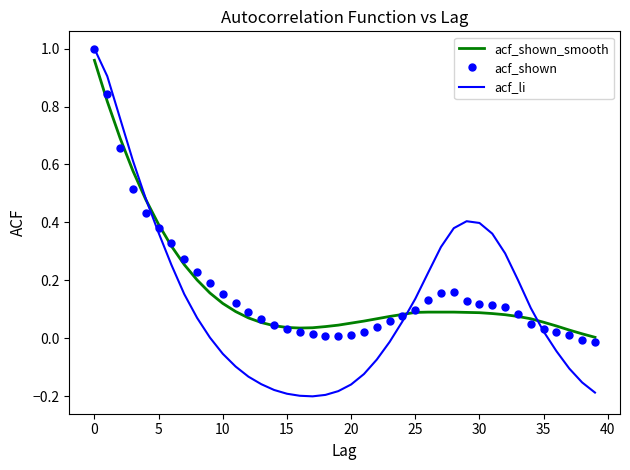

Which series has the largest range (max minus min)?

acf_li